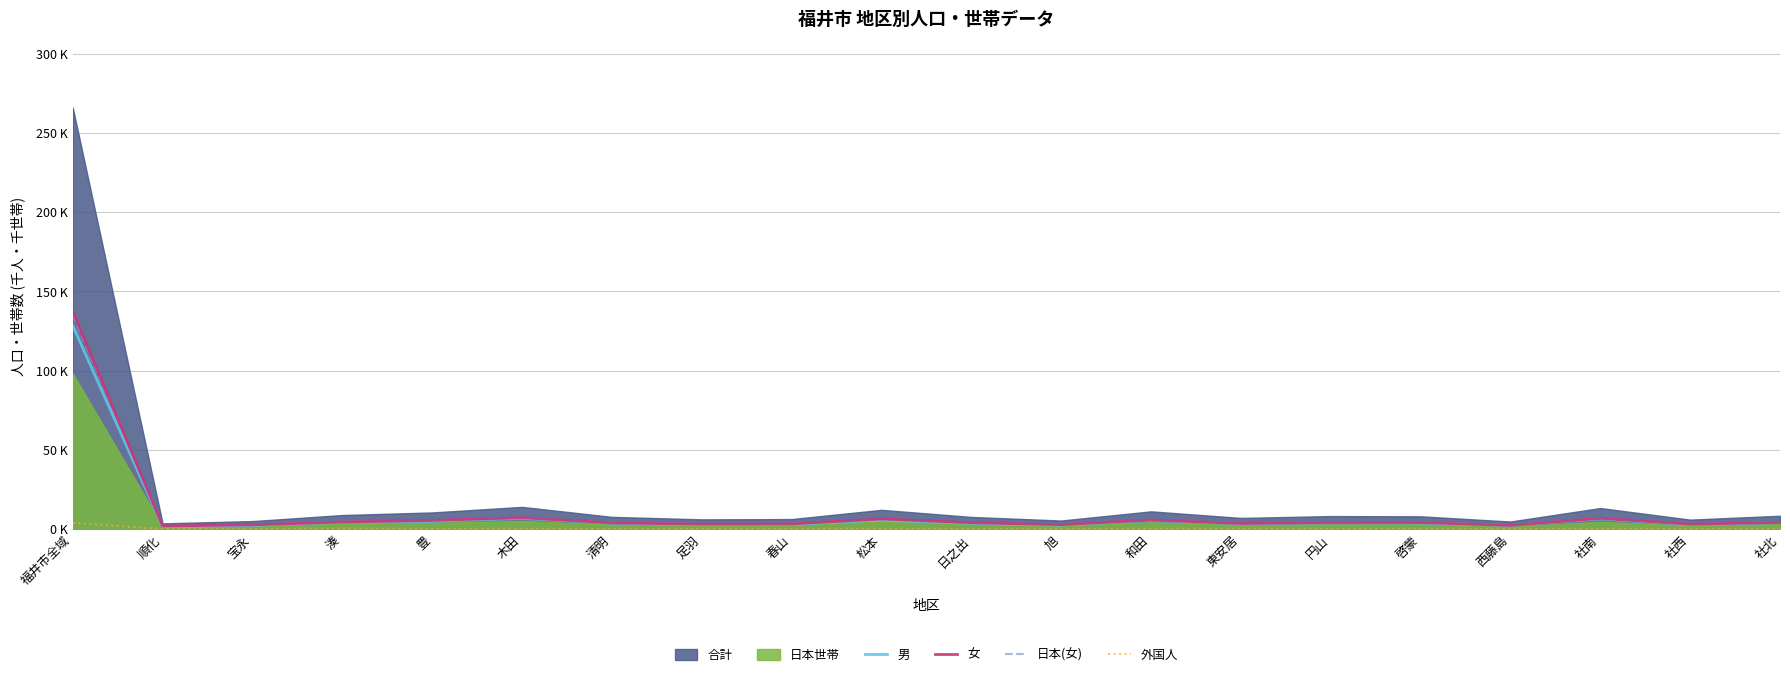

Which category has the lowest value in the 女 series?

順化